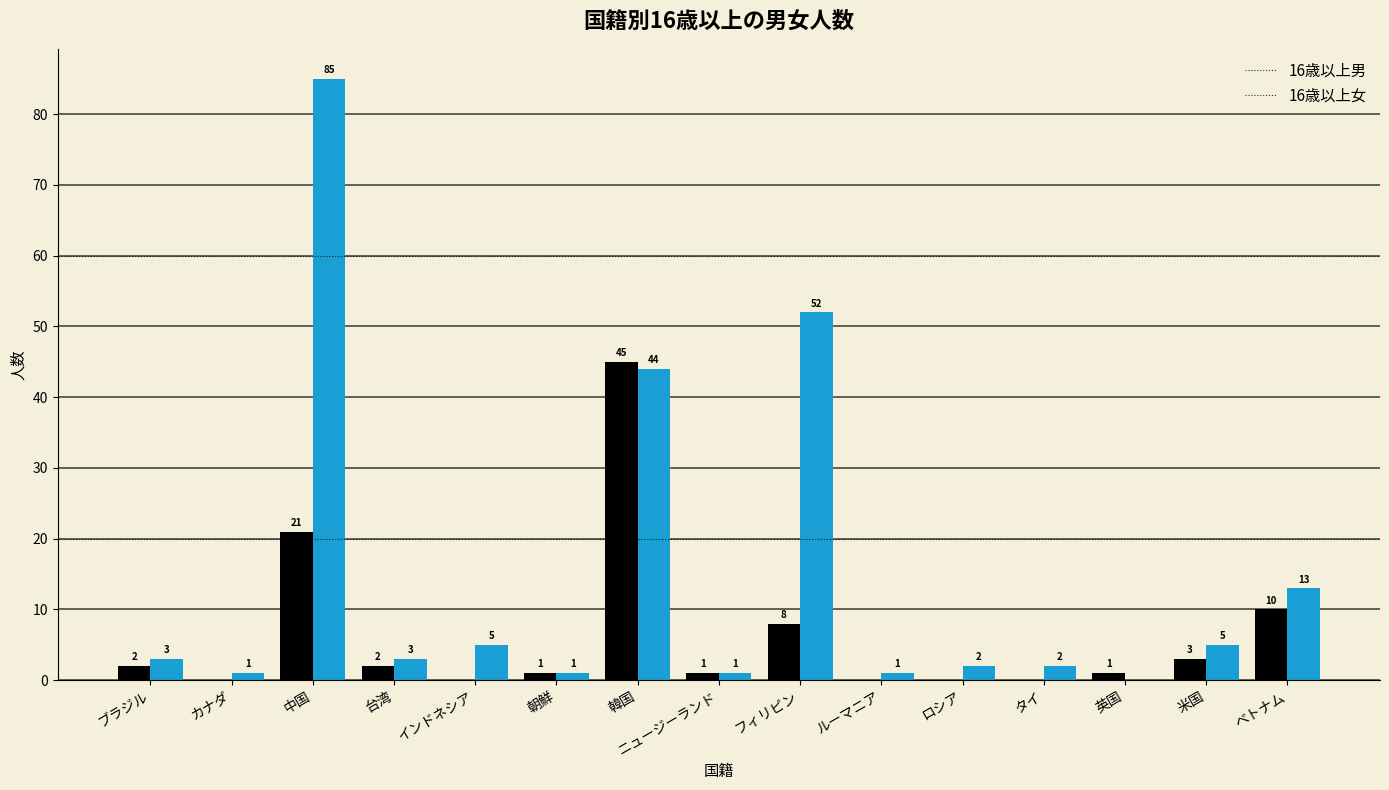

What is the sum of all 16歳以上女 values?

218